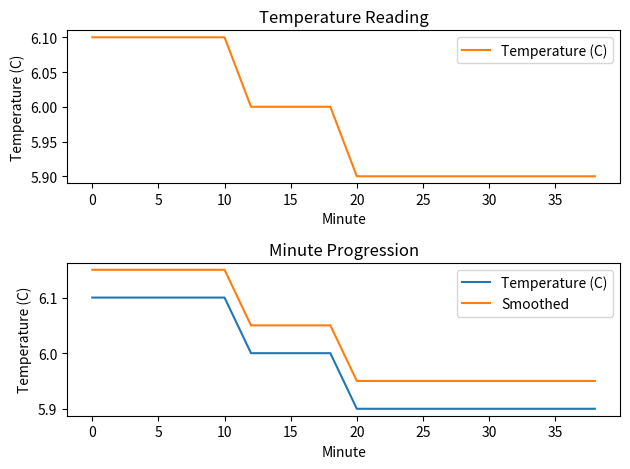

What is the minimum value shown in the chart?

5.9